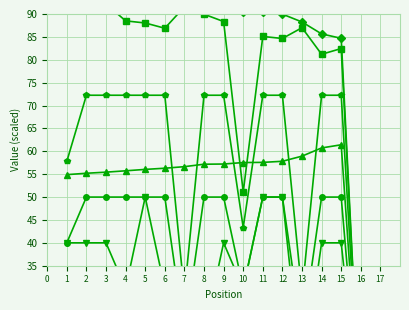

True or false: Best Speed and Best Lap × 10 cross at least once.

False